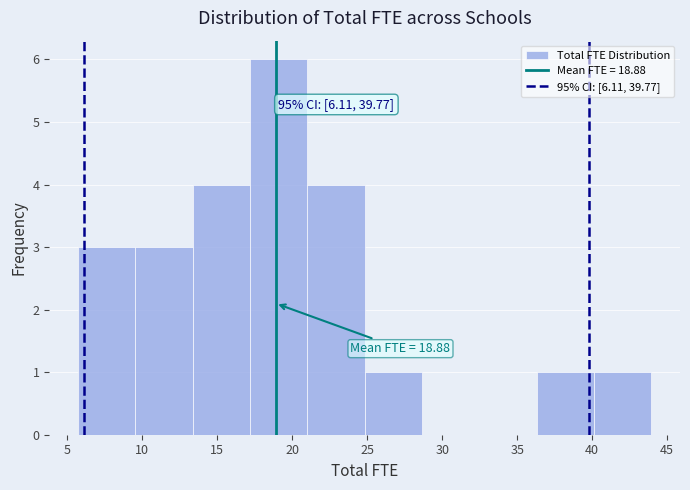

Which range on the x-axis has the tallest bar?

17.0 to 21.0